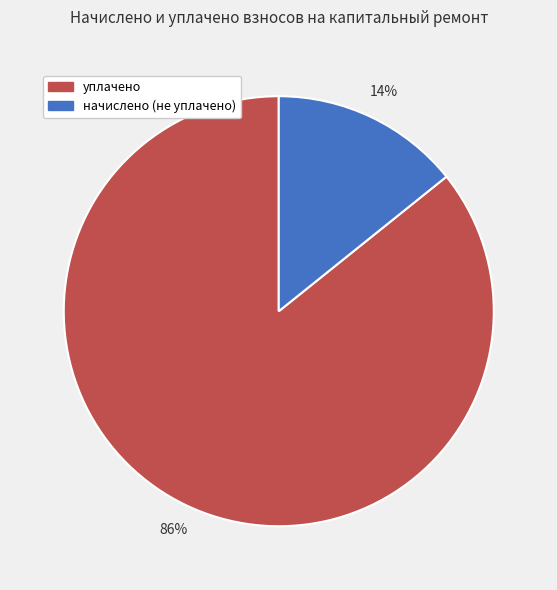

What is the smallest slice in the pie chart?

начислено (не уплачено)